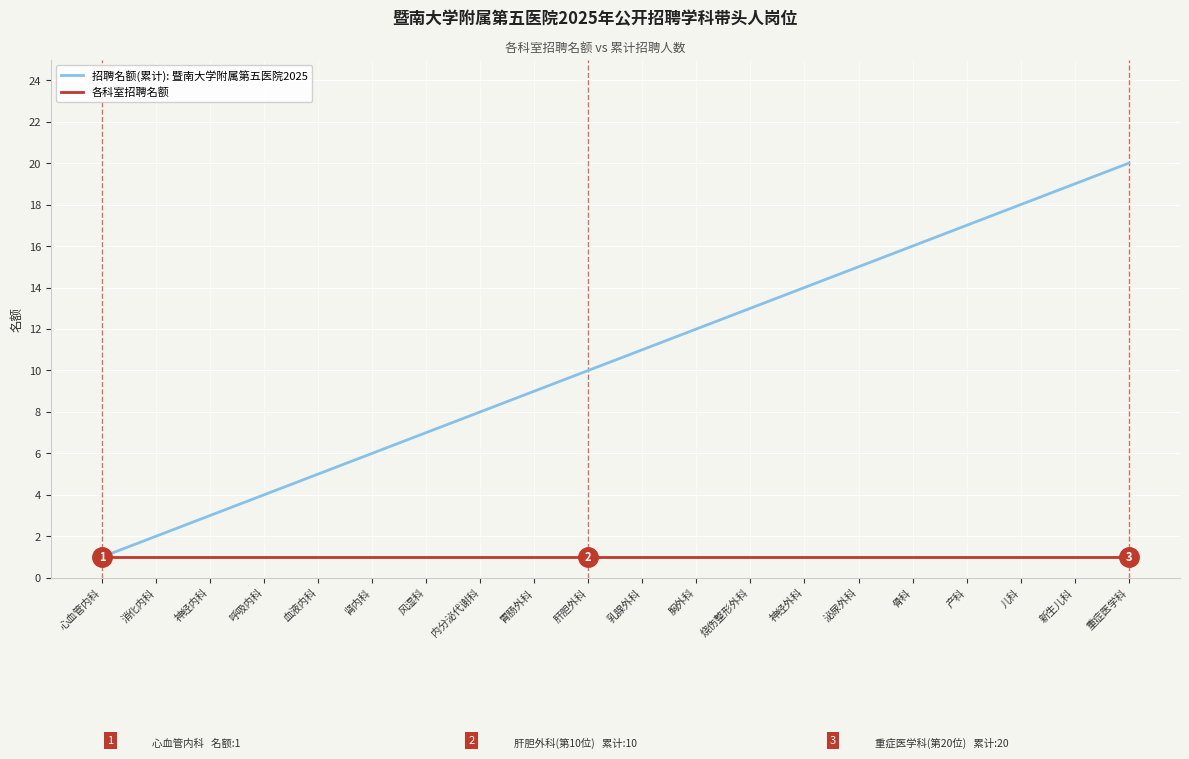

What is the highest value of the 各科室招聘名额 series?

1